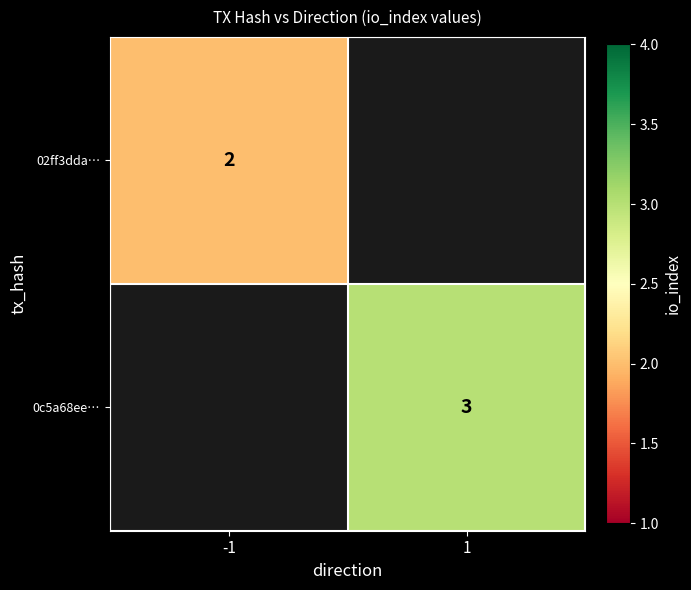

Count the number of data series in this chart.

2